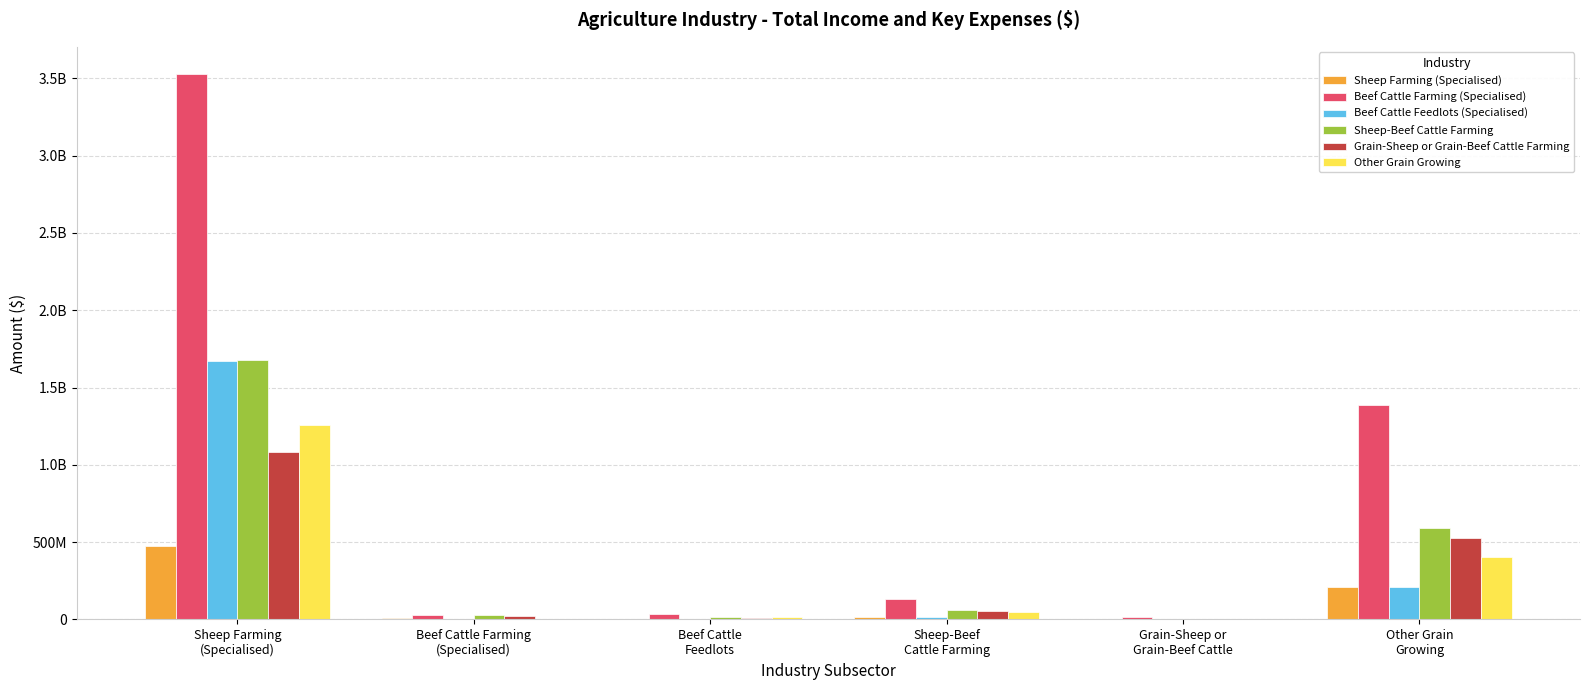

What are all the series names shown in the legend?

Sheep Farming (Specialised), Beef Cattle Farming (Specialised), Beef Cattle Feedlots (Specialised), Sheep-Beef Cattle Farming, Grain-Sheep or Grain-Beef Cattle Farming, Other Grain Growing